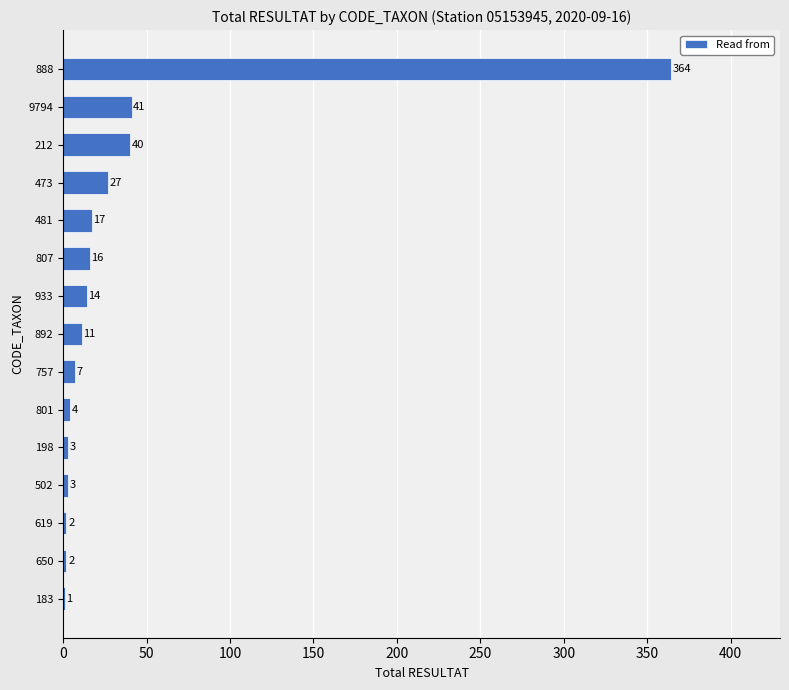

What is the ratio of the value at 650 to the value at 183?

2.0